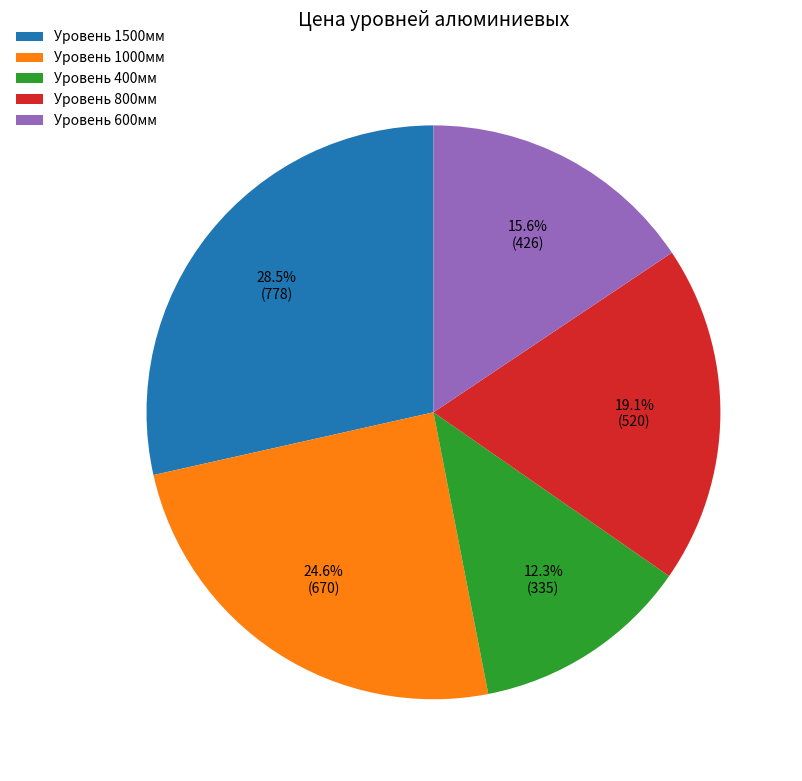

Count the number of slices in the pie.

5